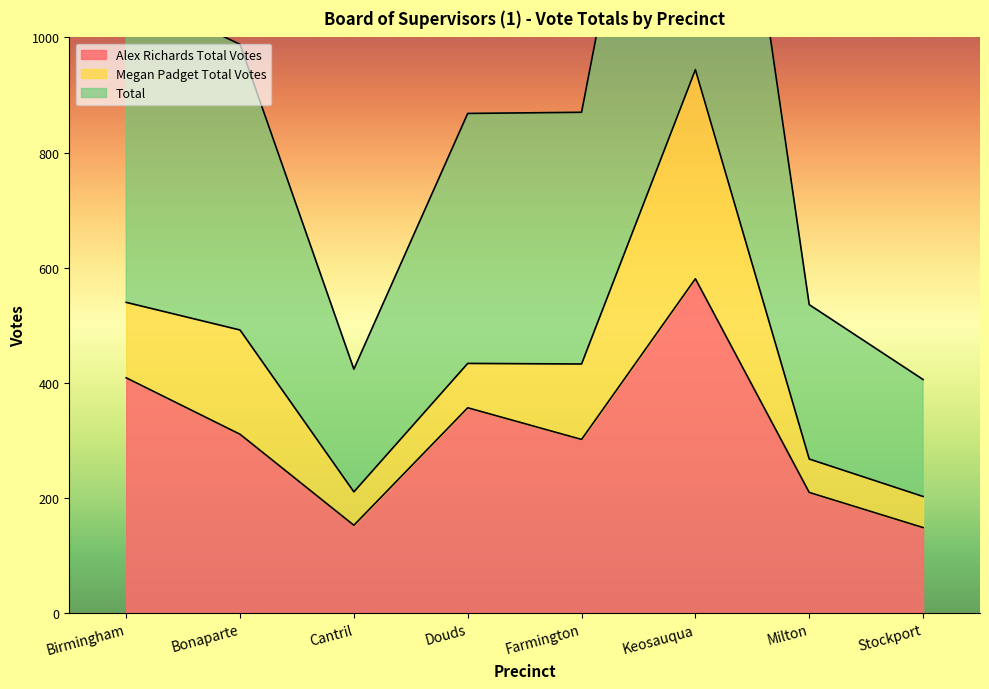

How many values in the Alex Richards Total Votes series exceed 311?

3